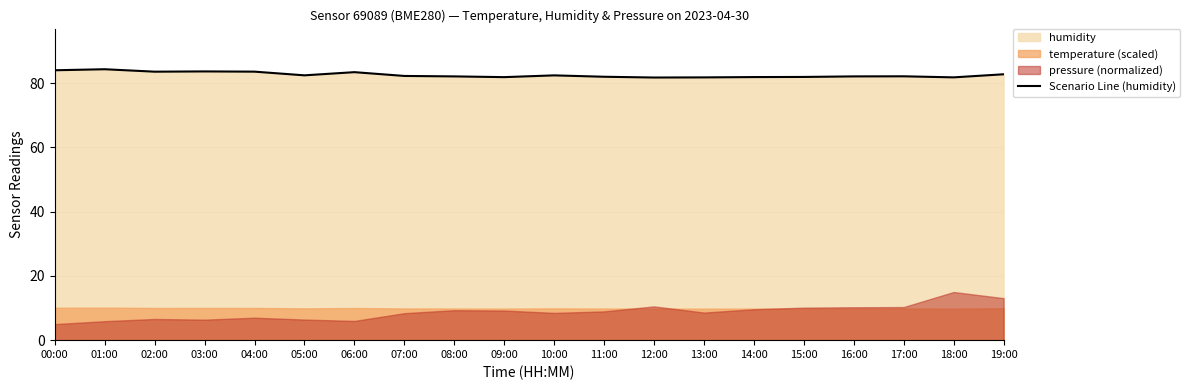

Reading left to right, extract all data points from this chart.

00:00=84.0	01:00=84.4	02:00=83.6	03:00=83.7	04:00=83.6	05:00=82.5	06:00=83.5	07:00=82.3	08:00=82.1	09:00=81.9	10:00=82.5	11:00=82.0	12:00=81.8	13:00=81.8	14:00=81.9	15:00=82.0	16:00=82.1	17:00=82.2	18:00=81.8	19:00=82.8